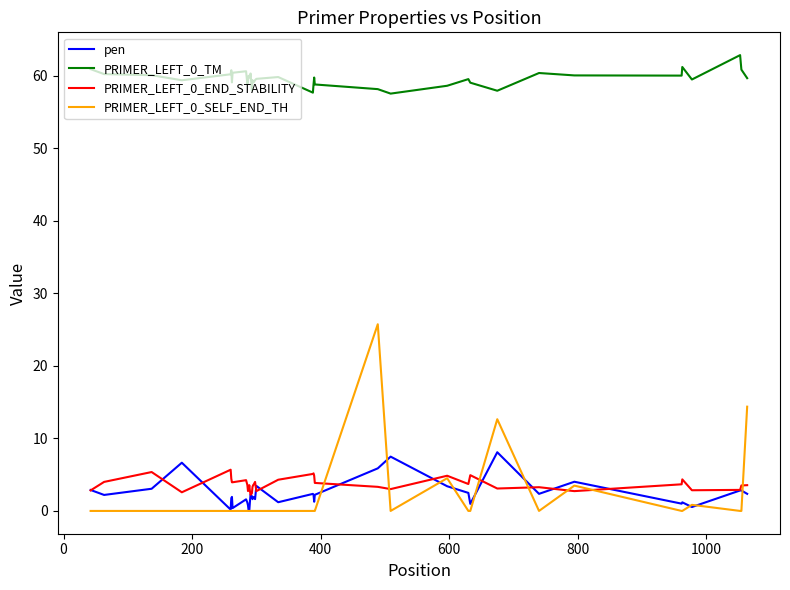

What is the maximum value for PRIMER_LEFT_0_TM?

62.8